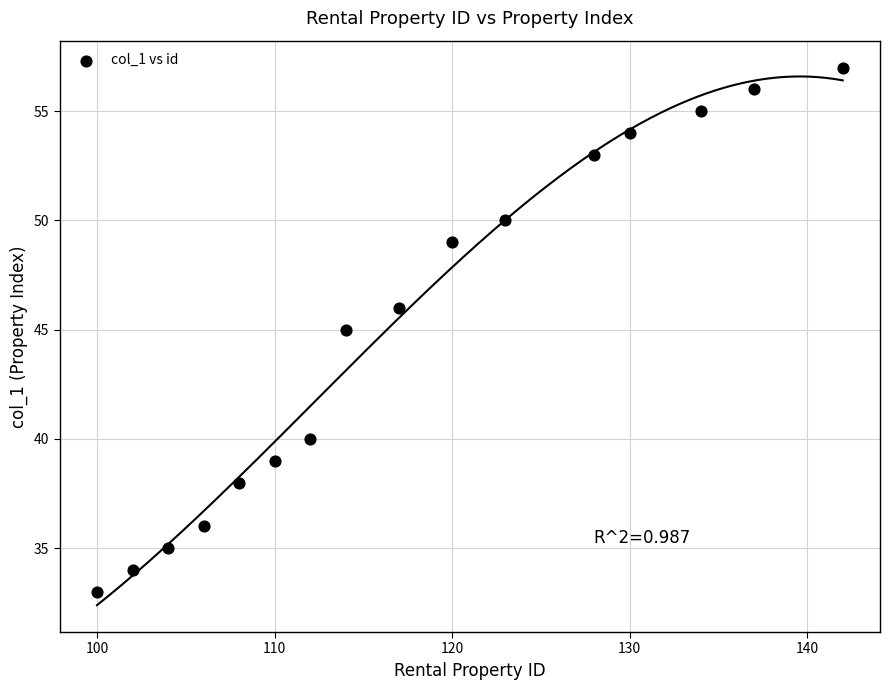

What is the range of X values (max minus min)?

42